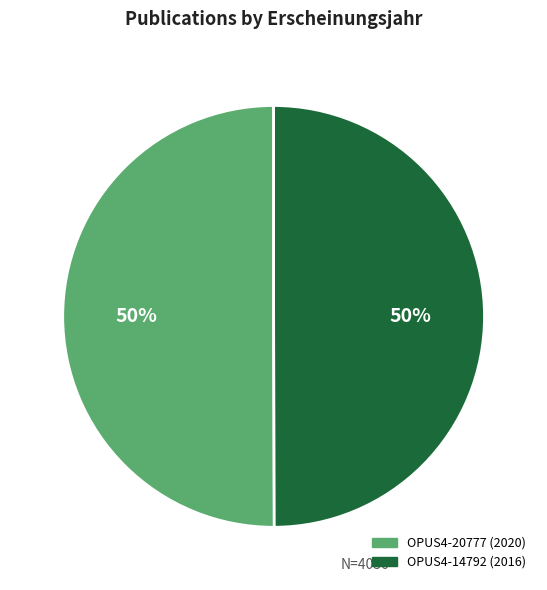

True or false: OPUS4-14792 (2016) accounts for 50% of the total.

True